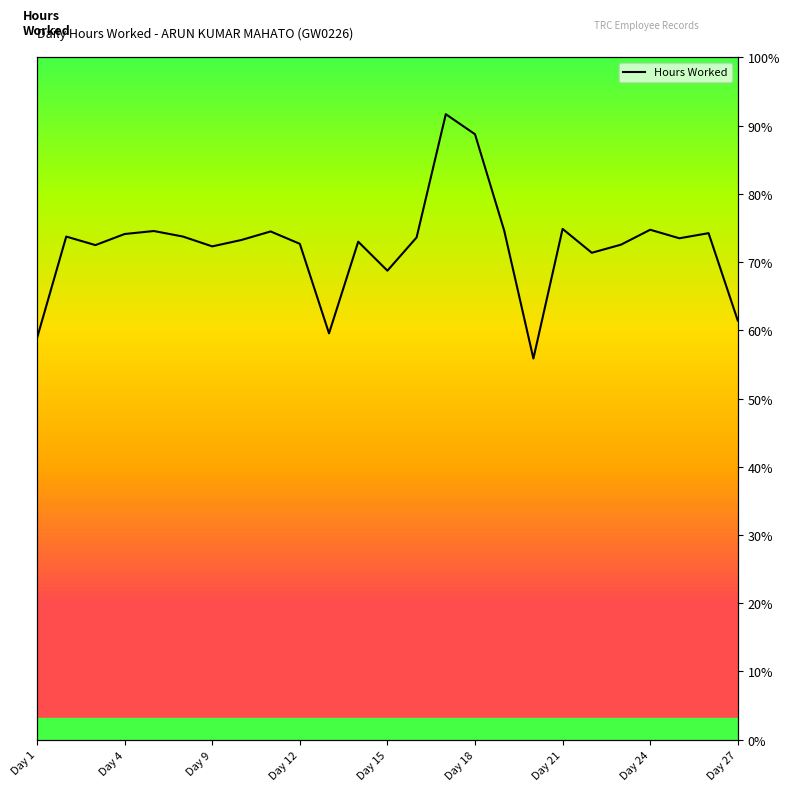

What is the approximate value at 20?

72.6